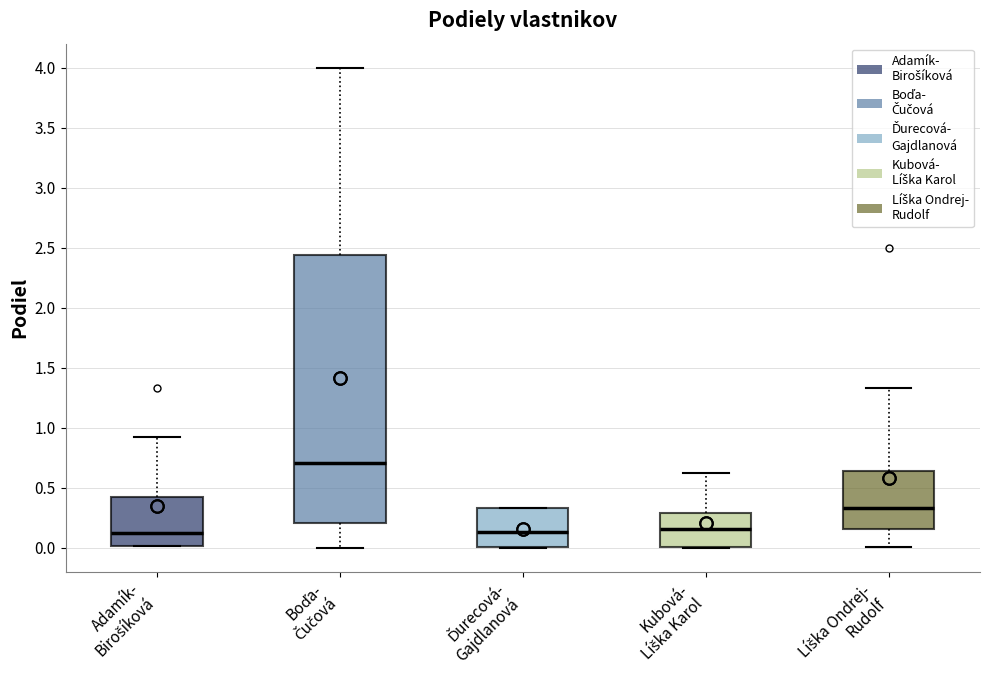

Reading left to right, transcribe this box plot: for each box, give where its median line is, the range the box spans, and where its two whiskers end, as read against the y-axis. The values are not printed on the chart, so give them approximately, as read against the axis.

Adamík- Birošíková: median 0.10, box 0.00 to 0.40, whiskers 0.00 to 0.90
Boďa- Čučová: median 0.70, box 0.20 to 2.45, whiskers 0.00 to 4.00
Ďurecová- Gajdlanová: median 0.15, box 0.00 to 0.35, whiskers 0.00 to 0.35
Kubová- Líška Karol: median 0.15, box 0.00 to 0.30, whiskers 0.00 to 0.65
Líška Ondrej- Rudolf: median 0.35, box 0.15 to 0.65, whiskers 0.00 to 1.35